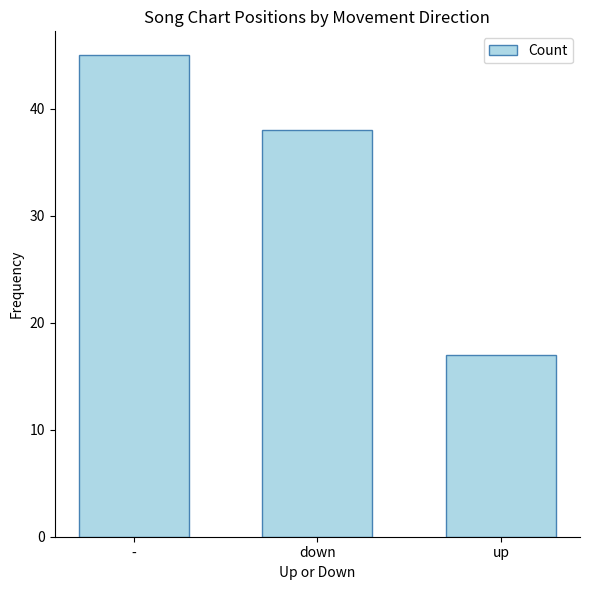

Approximately how many times larger is the value at up compared to -?

0.4